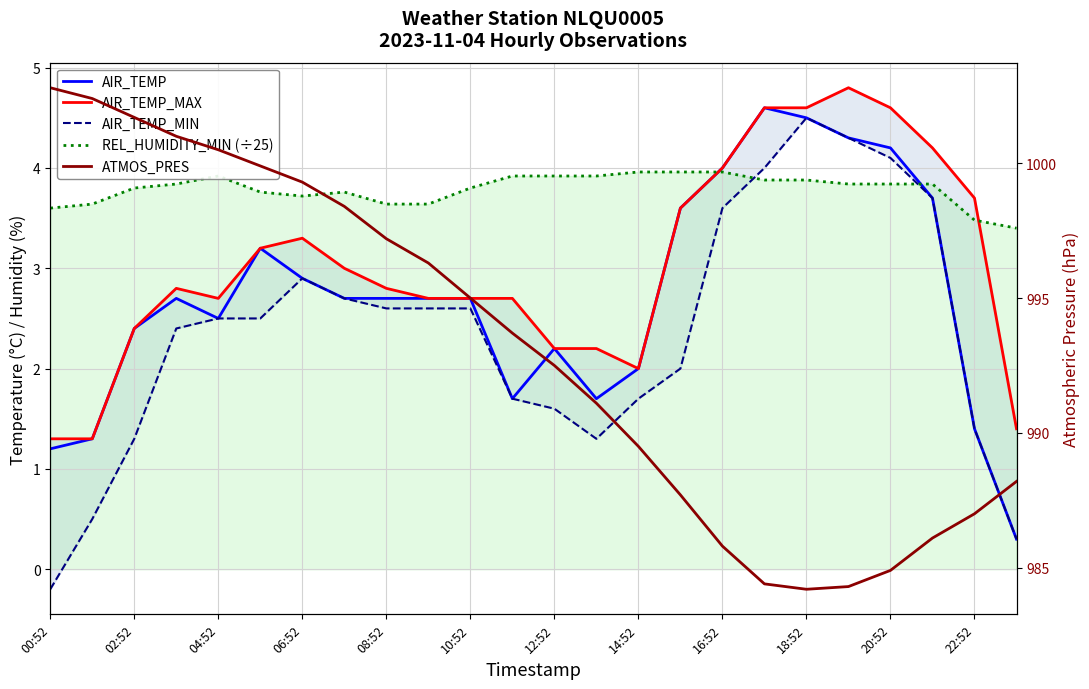

Which series has the largest total across all categories?

ATMOS_PRES